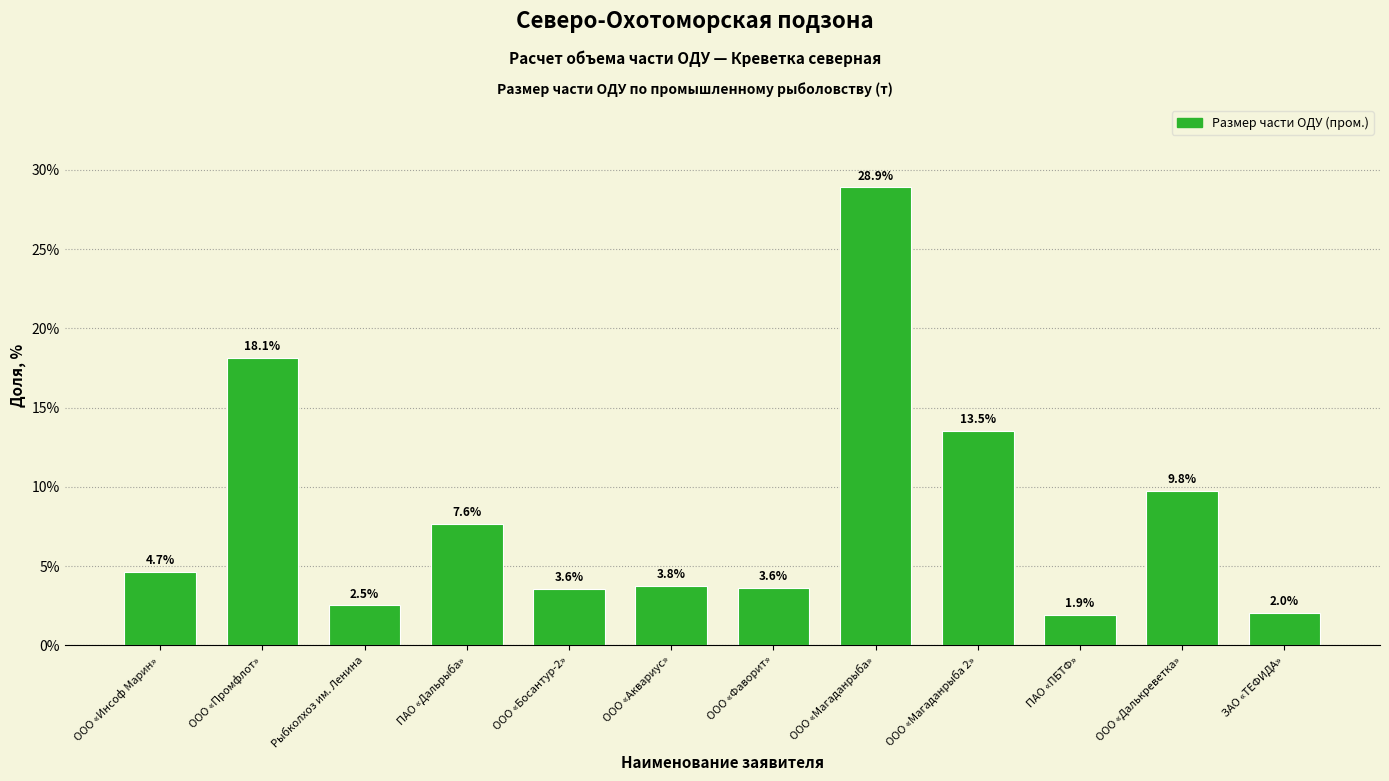

What is the change in value from ООО «Босантур-2» to ООО «Магаданрыба»?

+25.3